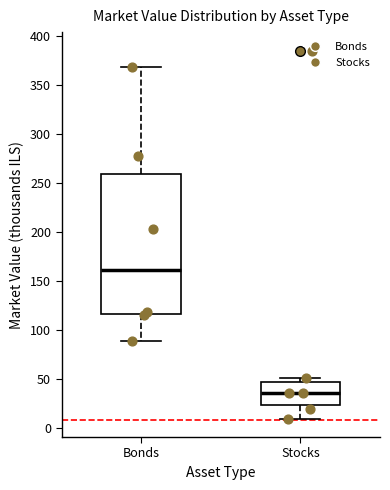

Which box's median line is the lowest?

Stocks